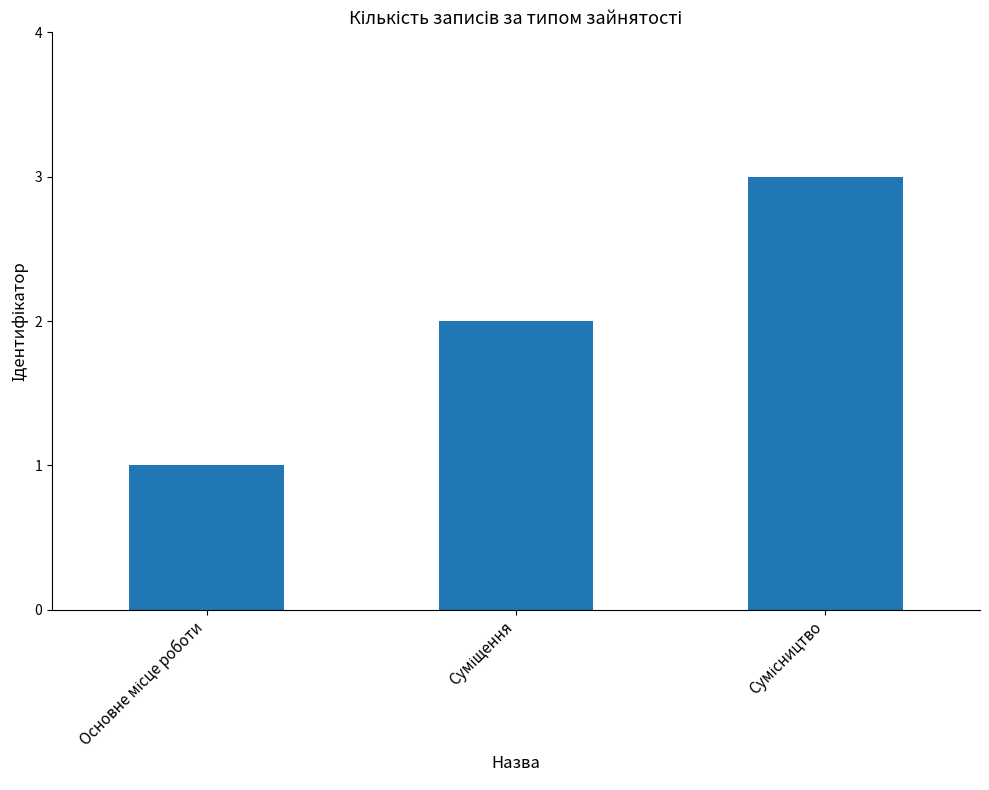

What is the greatest value displayed?

3